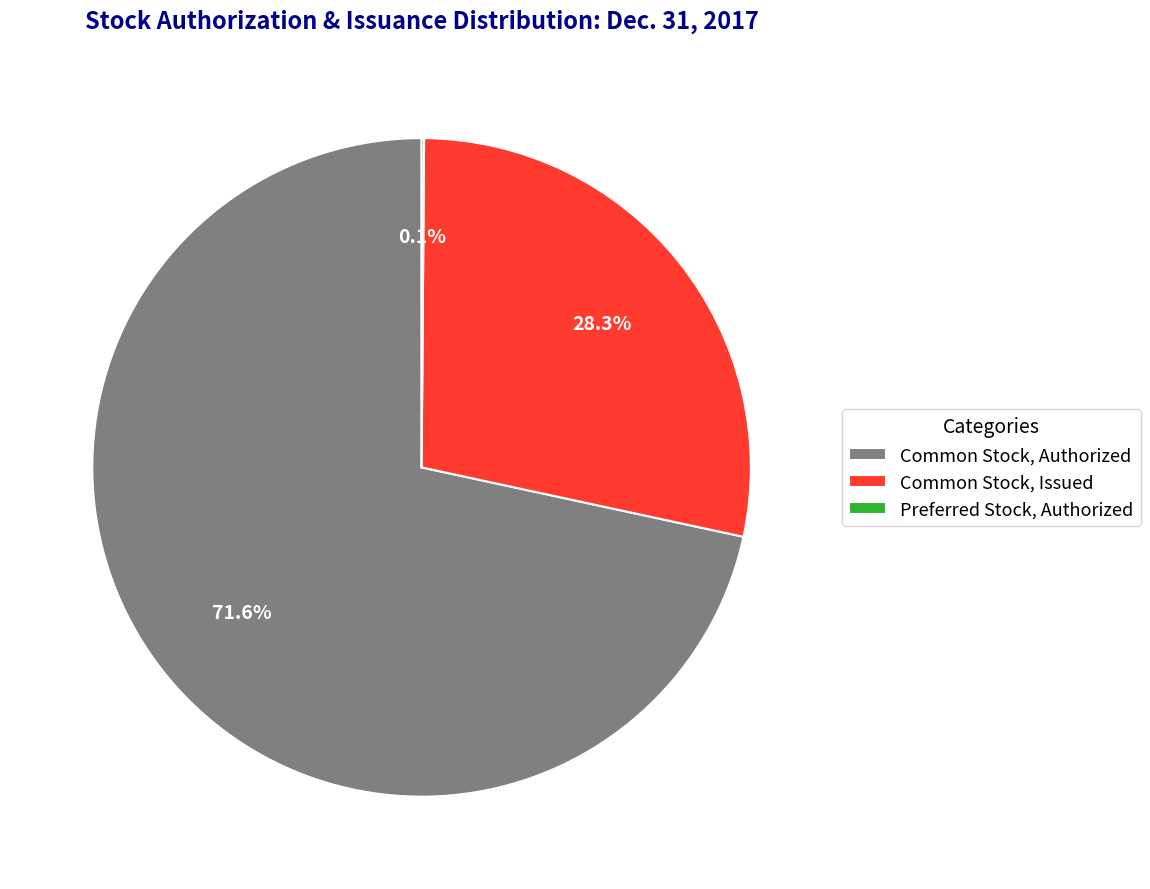

Which category accounts for the majority?

Common Stock, Authorized